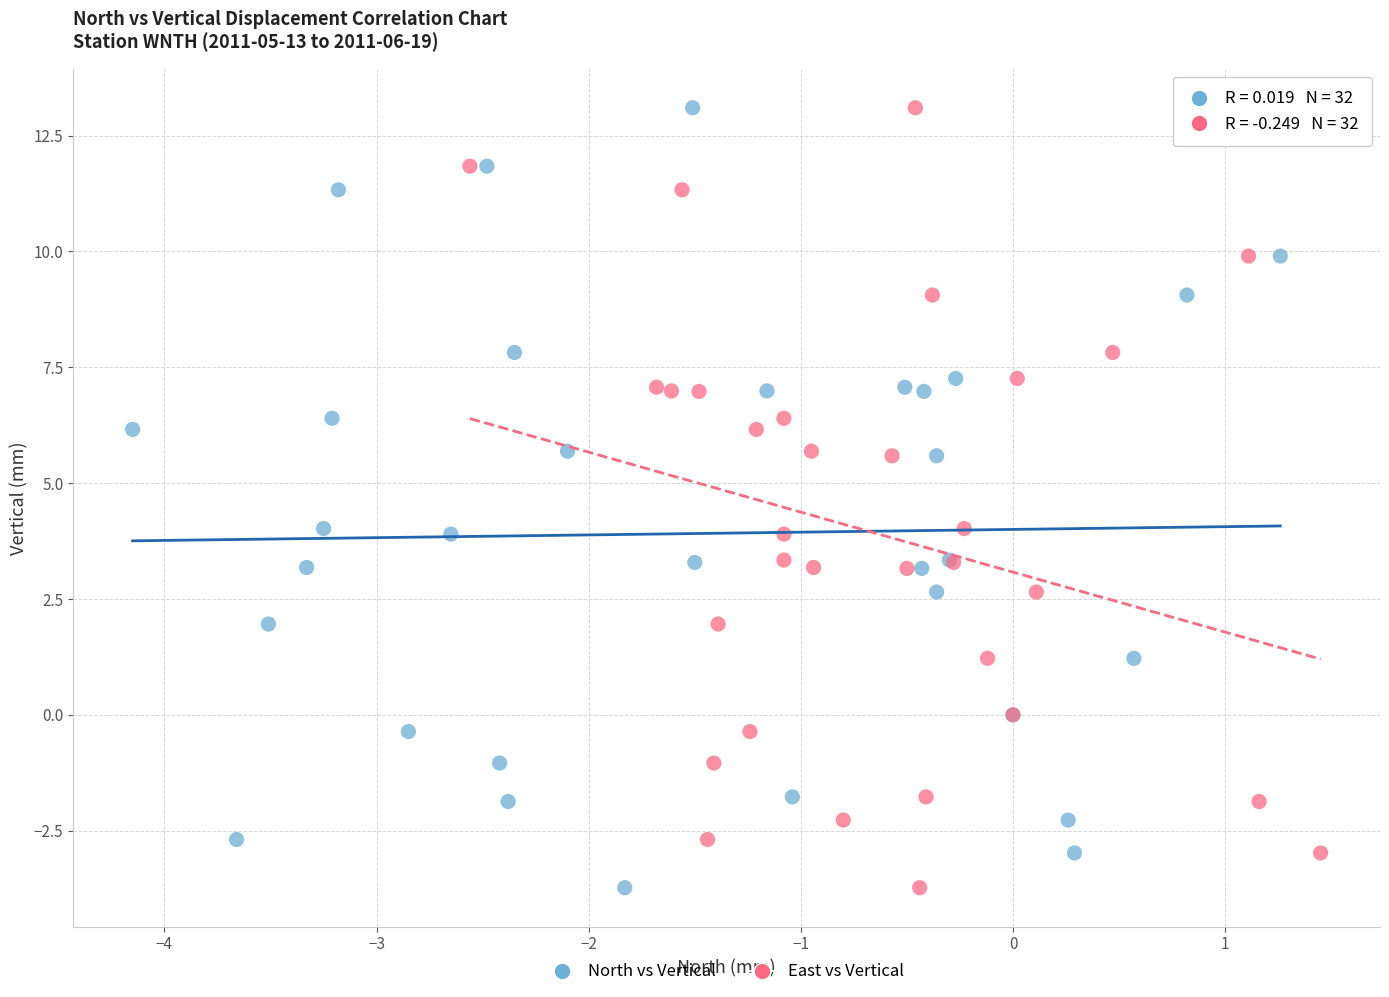

What are all the series names shown in the legend?

North vs Vertical, East vs Vertical